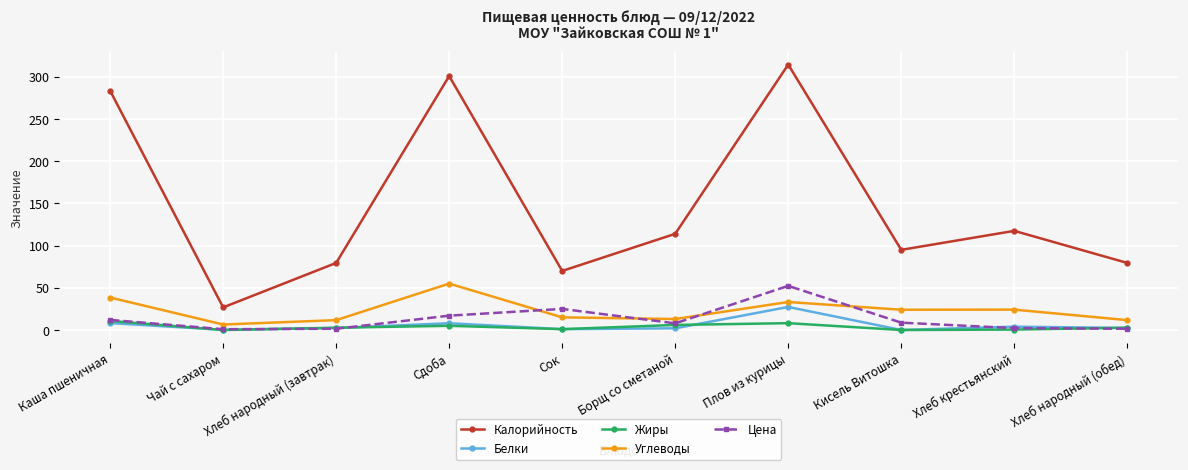

What is the maximum value for Калорийность?

314.6